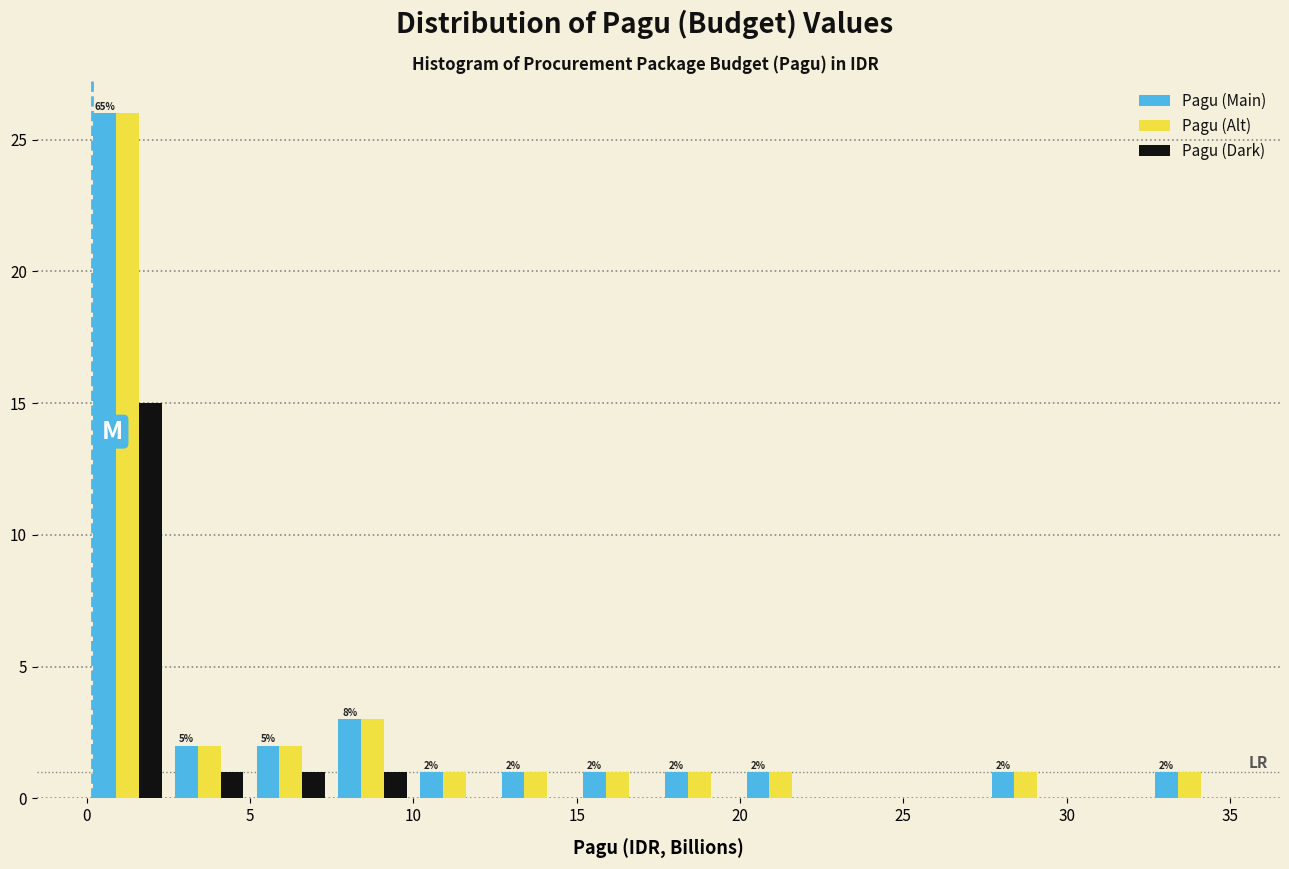

In the Pagu (Alt) series, which range on the x-axis has the tallest bar?

0.0 to 2.5